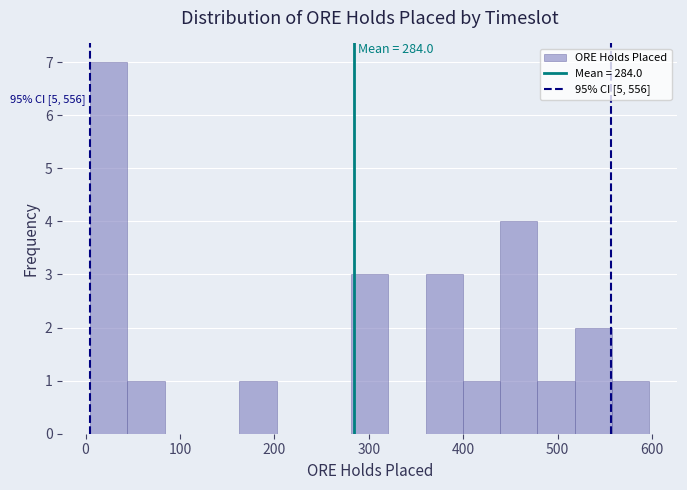

Read against the x-axis, roughly where is the centre of the tallest bar?

20